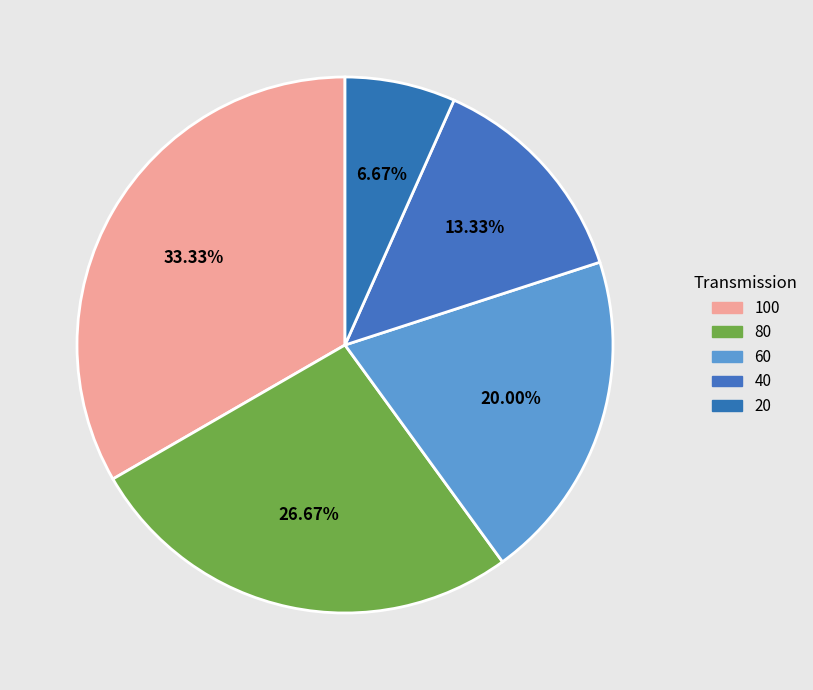

The 40 slice represents 4% of the pie. True or false?

False